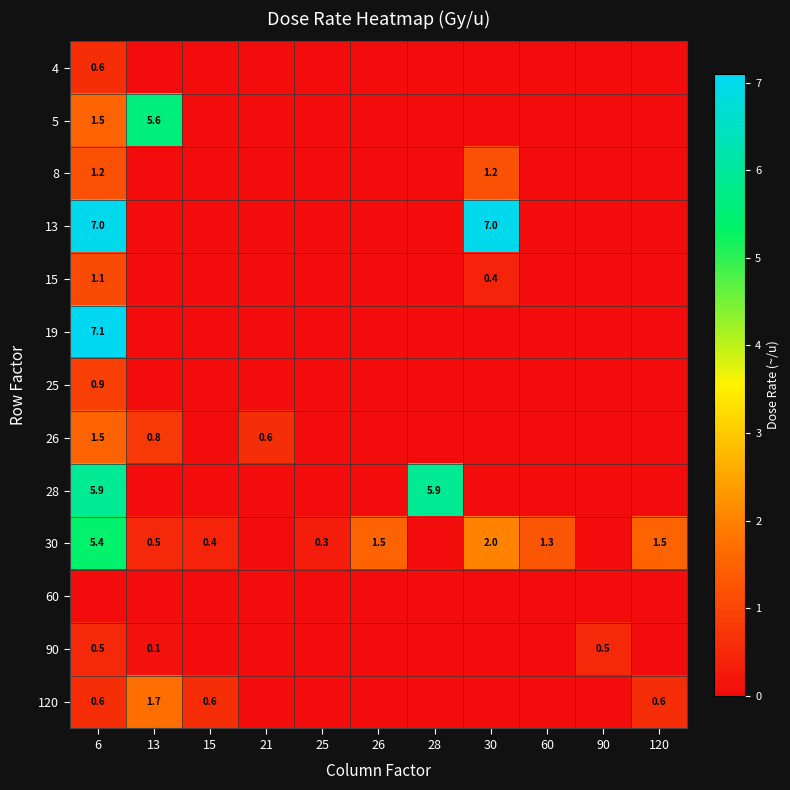

True or false: 5 has a value of 7.3 at 13.

False